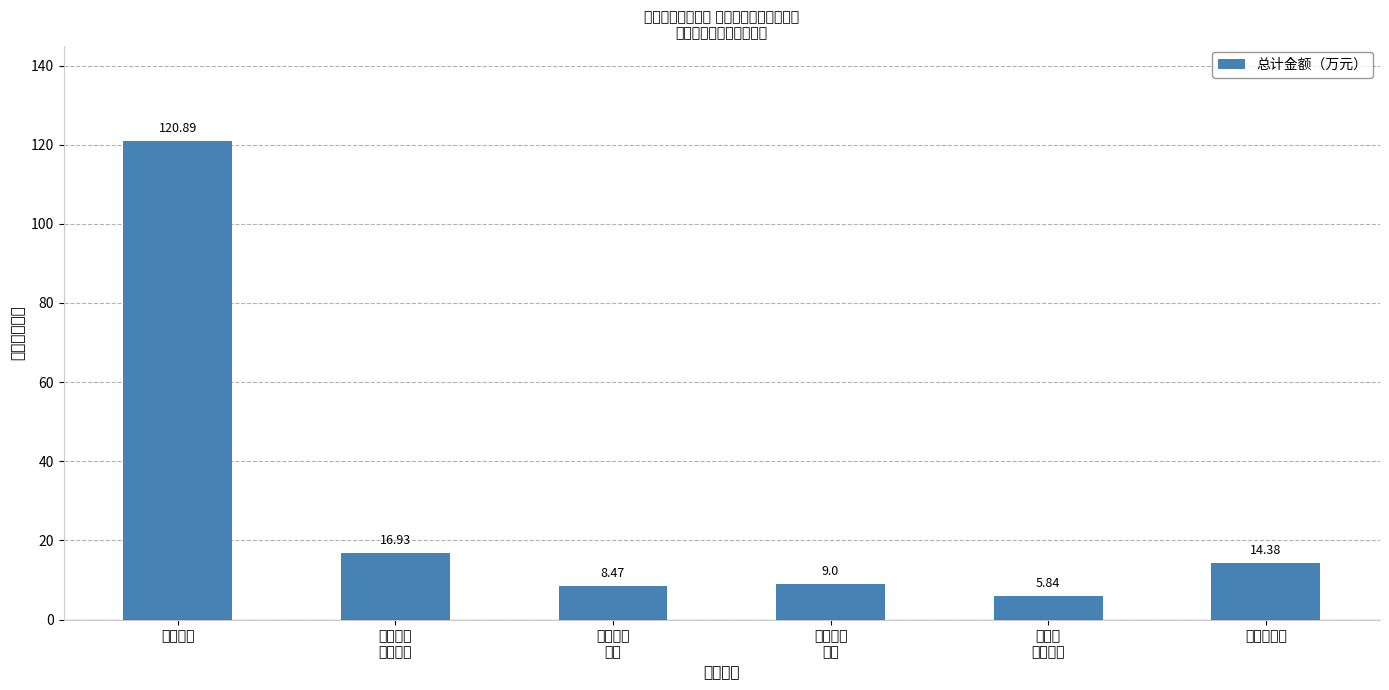

What is the label of the 5th bar from the right?

基本养老
保险缴费